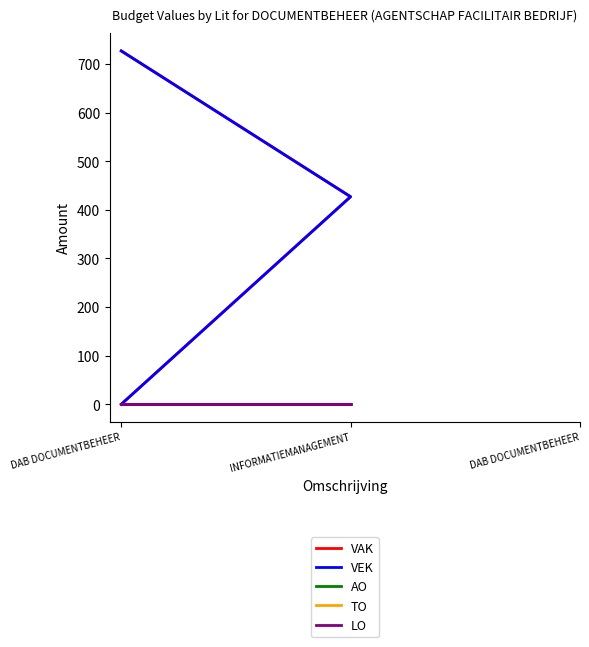

What is the label of the 3rd point from the right?

DAB DOCUMENTBEHEER